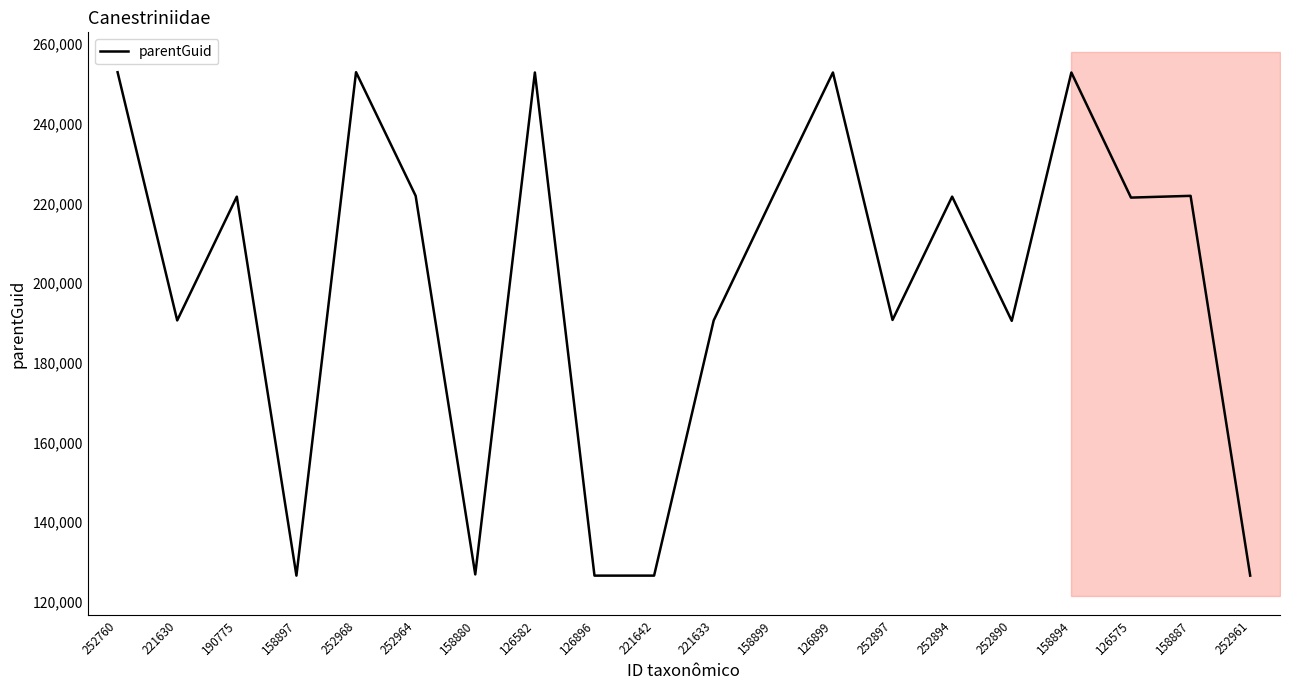

Reading left to right, extract all data points from this chart.

252760=252958	221630=190652	190775=221728	158897=126587	252968=252971	252964=221926	158880=126889	126582=252892	126896=126587	221642=126589	221633=190652	158899=221926	126899=252892	252897=190769	252894=221728	252890=190542	158894=252887	126575=221483	158887=221926	252961=126589